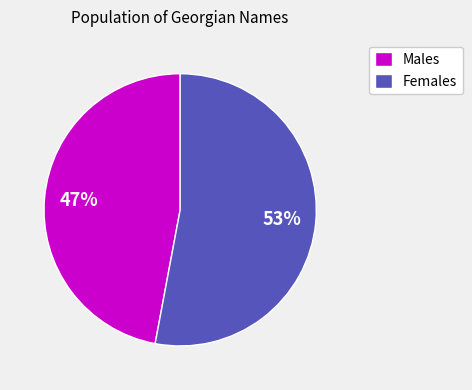

The Females slice represents 61% of the pie. True or false?

False